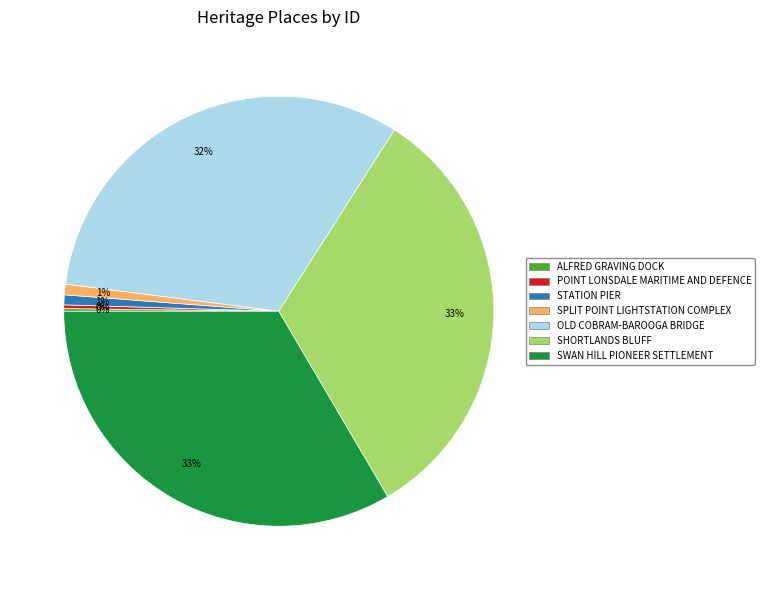

What percentage is the SWAN HILL PIONEER SETTLEMENT slice, to the nearest percent?

33%